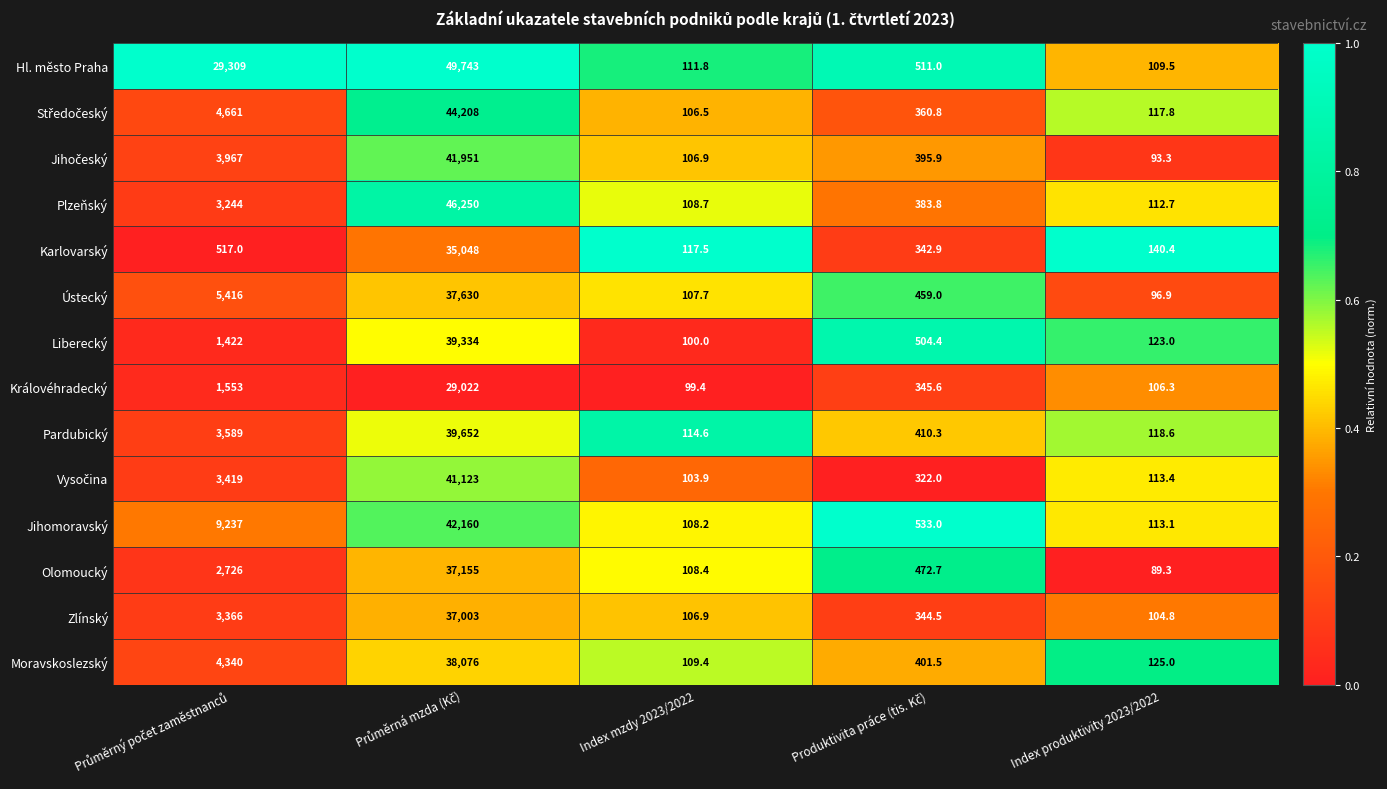

The Moravskoslezský series shows 125.0 at Index produktivity 2023/2022. True or false?

True